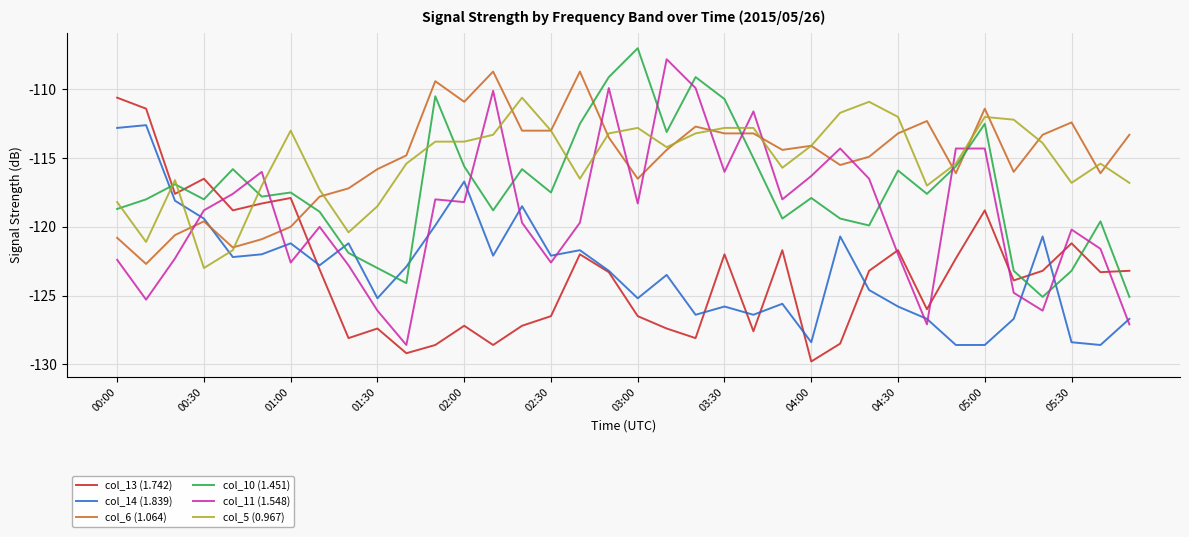

How many times do col_6 (1.064) and col_11 (1.548) cross each other?

12